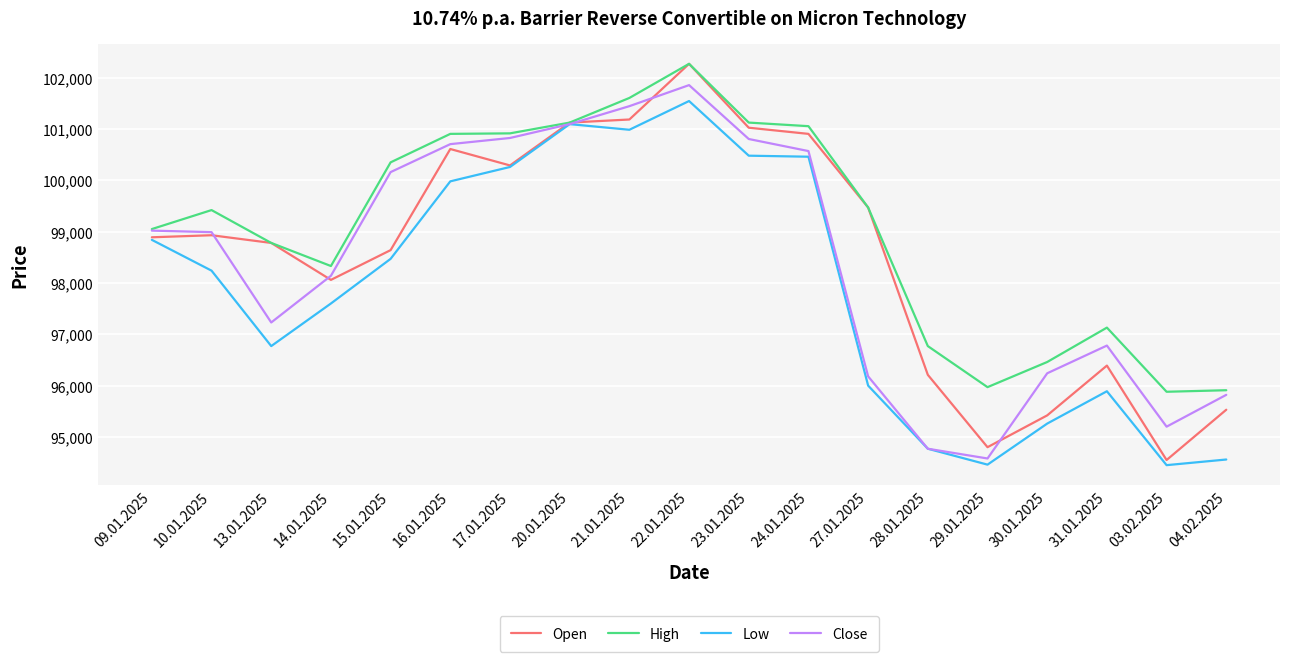

Which series has the widest spread of values?

Open